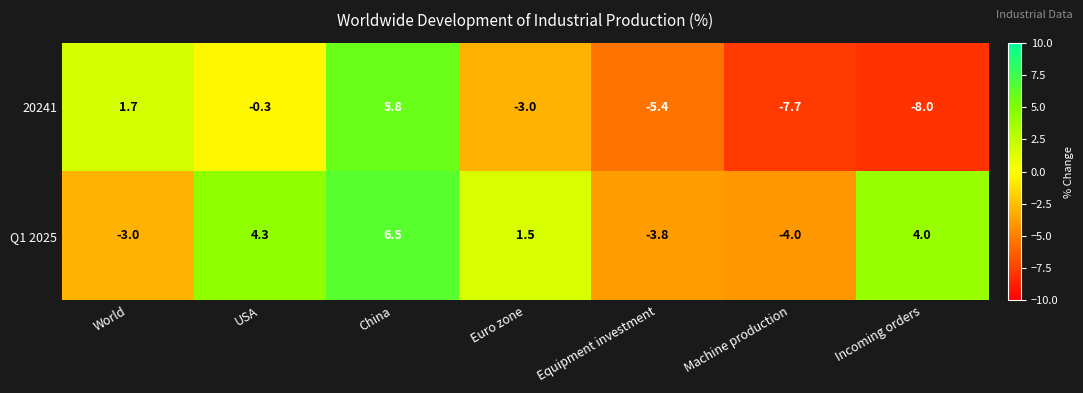

How many data points in Q1 2025 are less than 1?

3